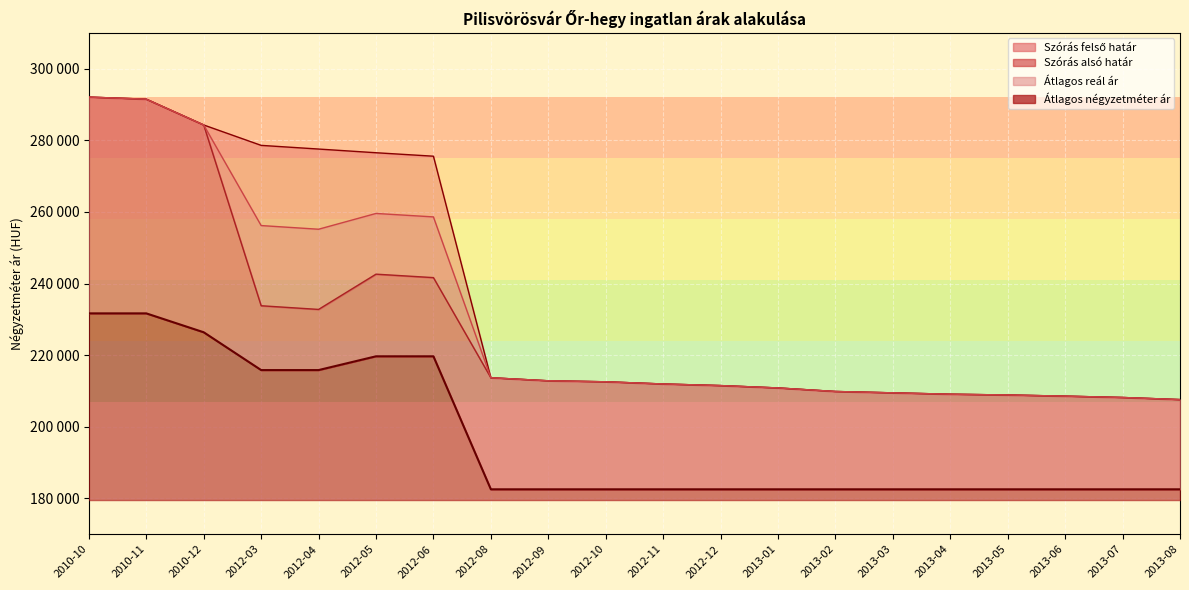

True or false: Átlagos négyzetméter ár and Szórás alsó határ intersect in this chart.

False